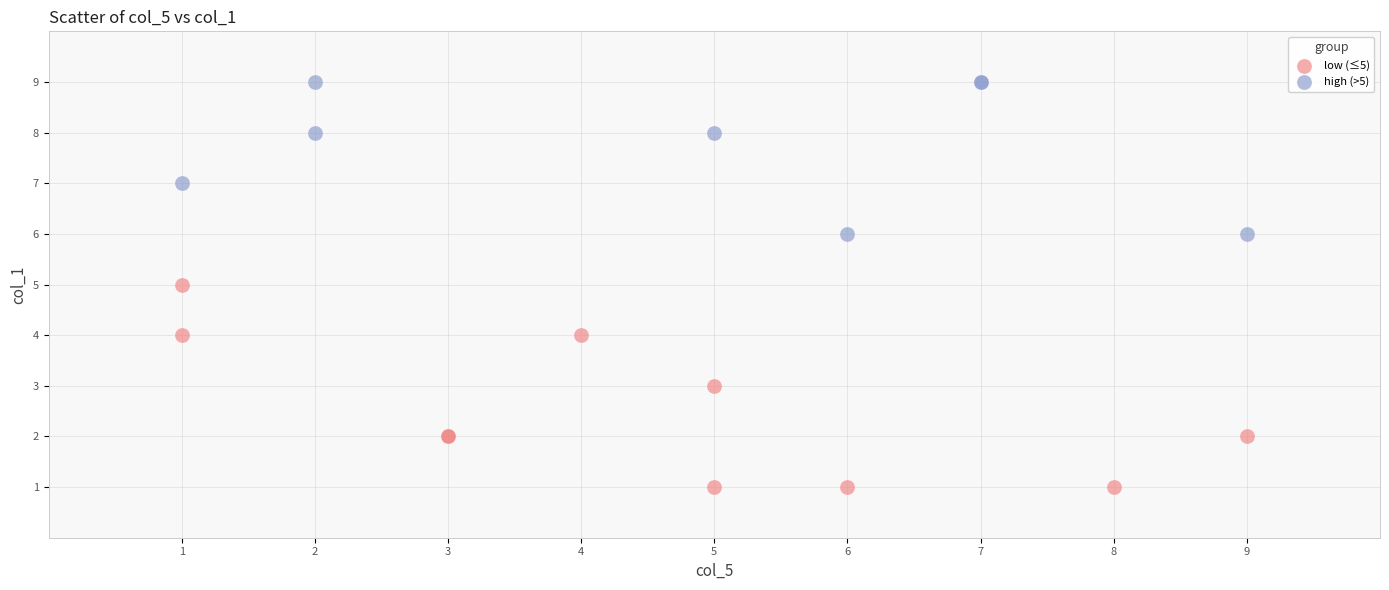

Which series contains the lowest Y value?

low (≤5)